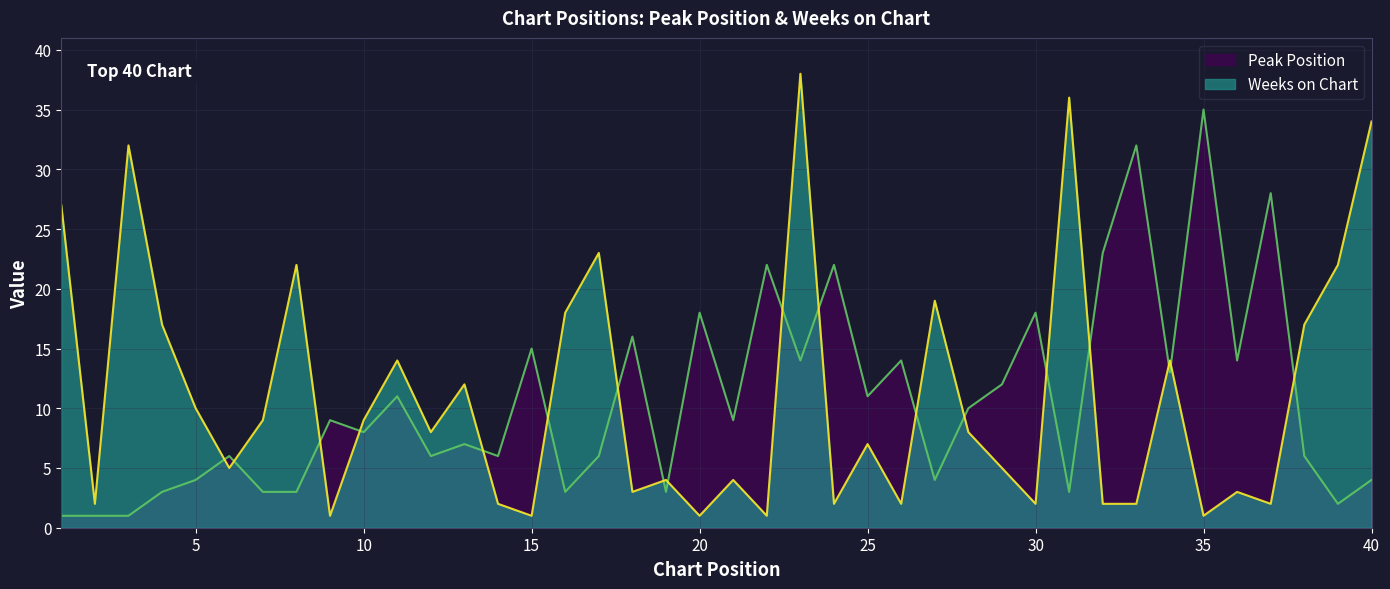

Where do Weeks on Chart and Peak Position first cross each other?

5 and 6